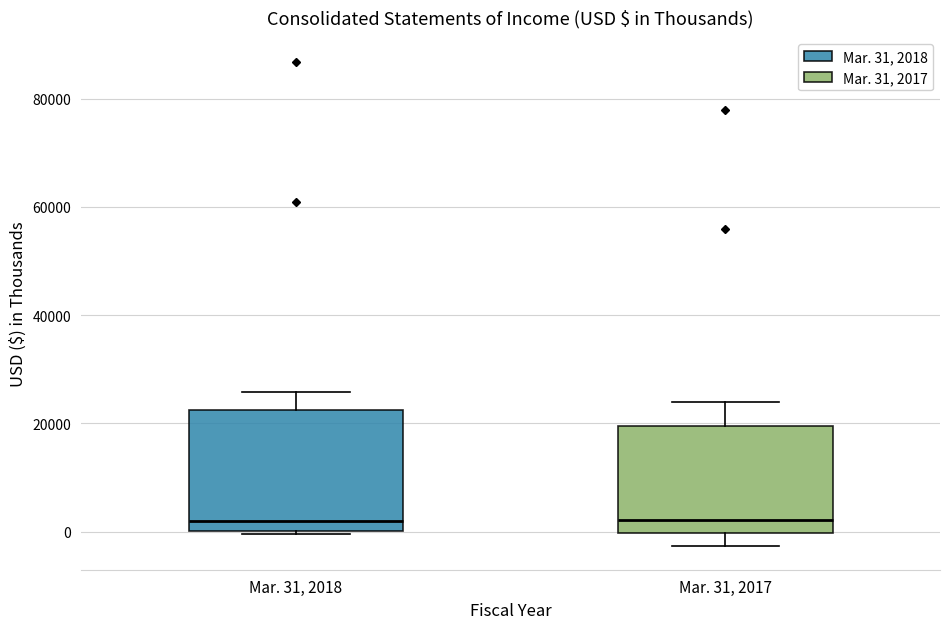

Which box is the tallest, from its lower edge to its upper edge?

Mar. 31, 2018